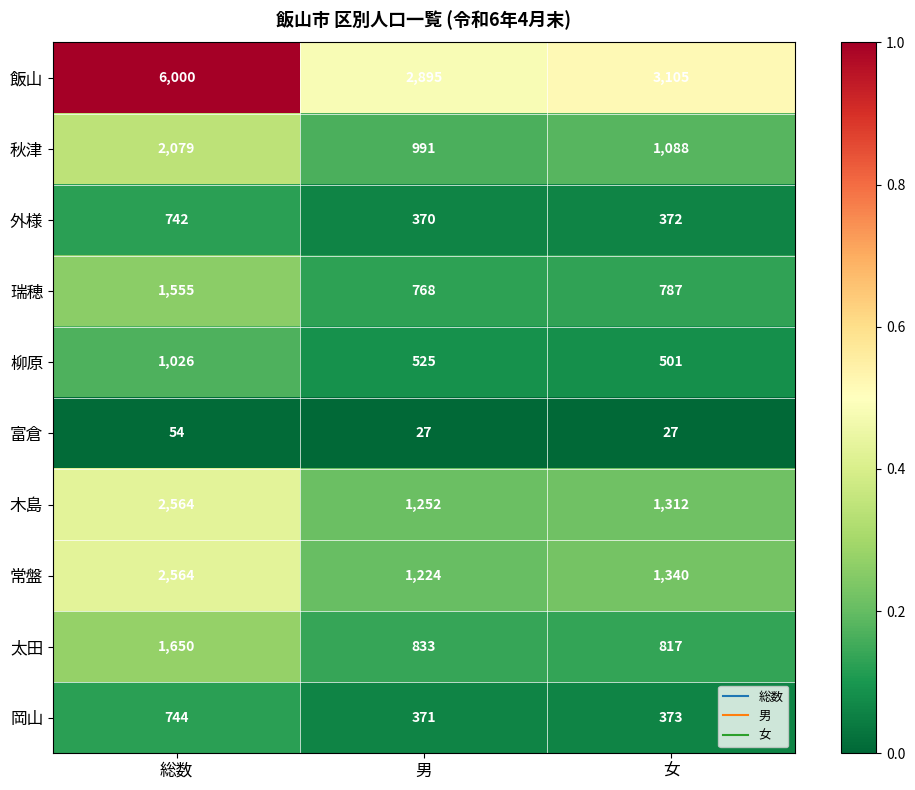

What is the maximum value for 木島?

2564